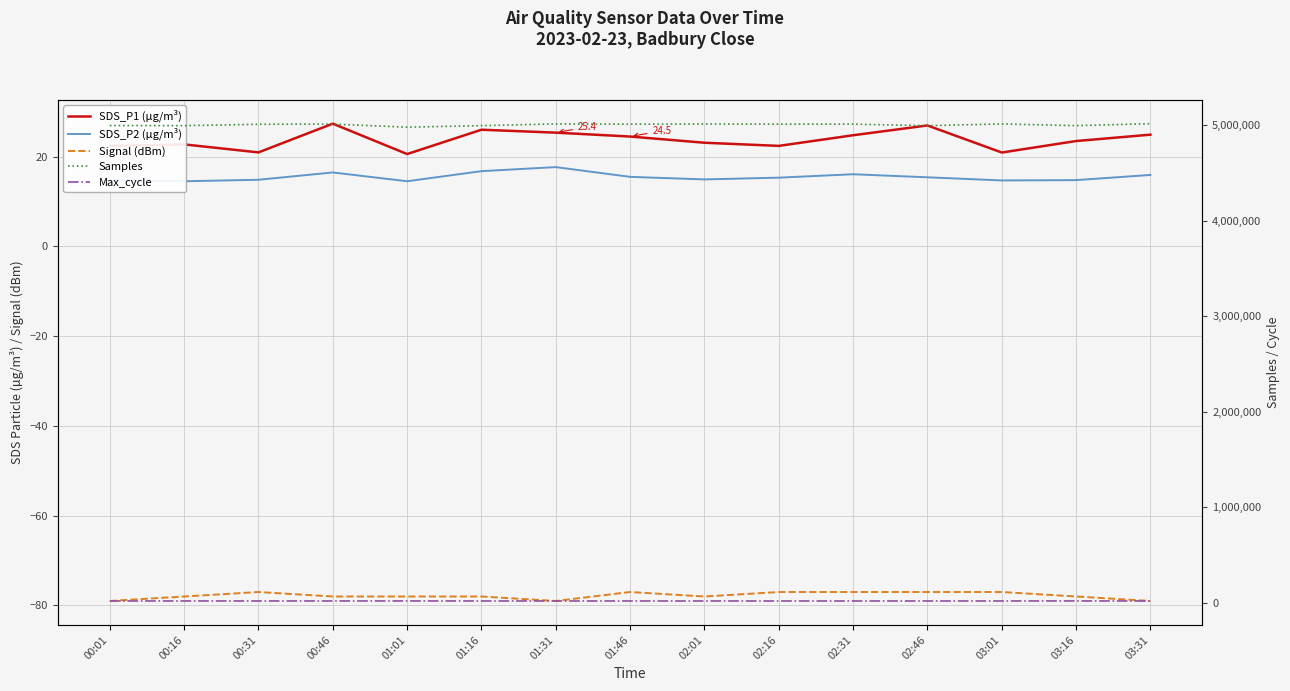

What is the total value across all series at 01:31?

5032581.0